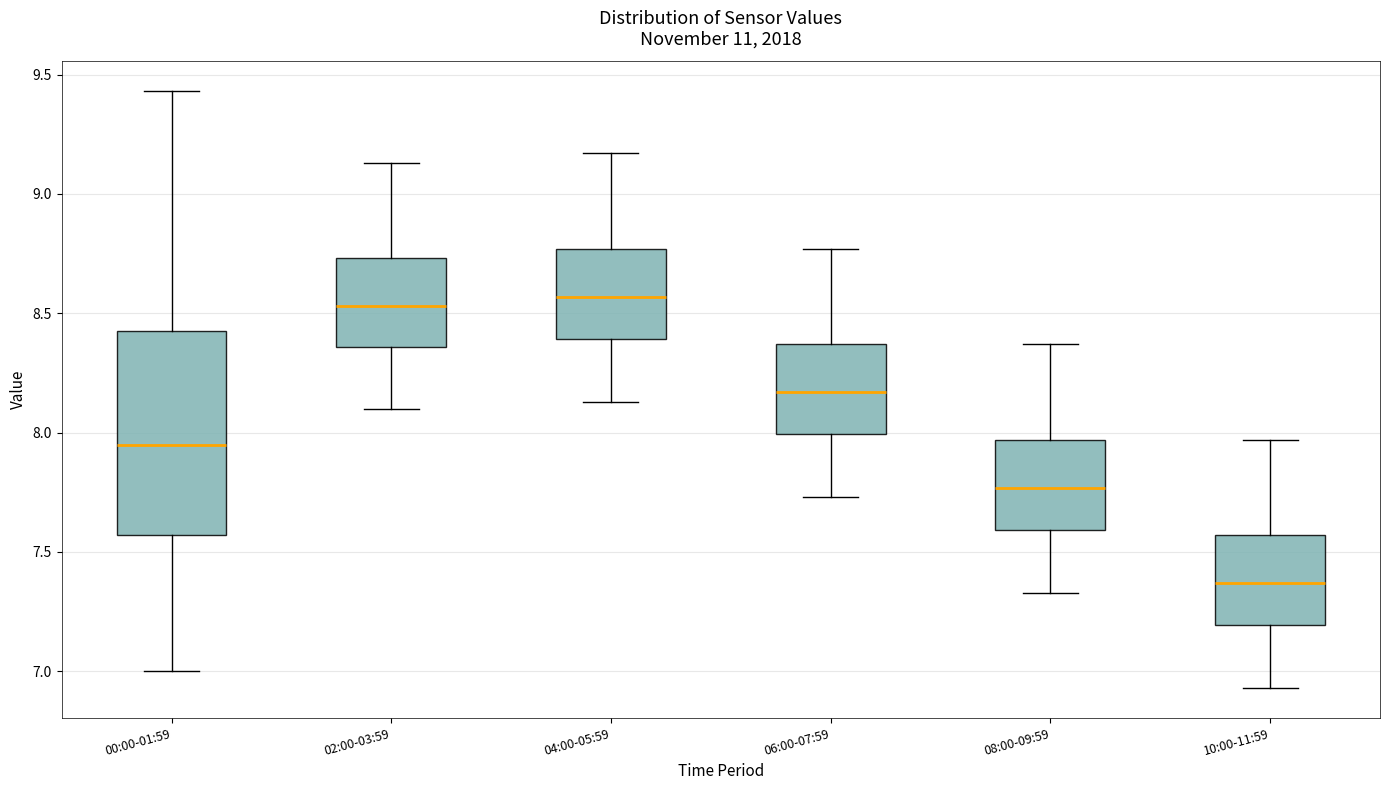

Comparing the boxes themselves (not the whiskers), which one is the tallest?

00:00-01:59